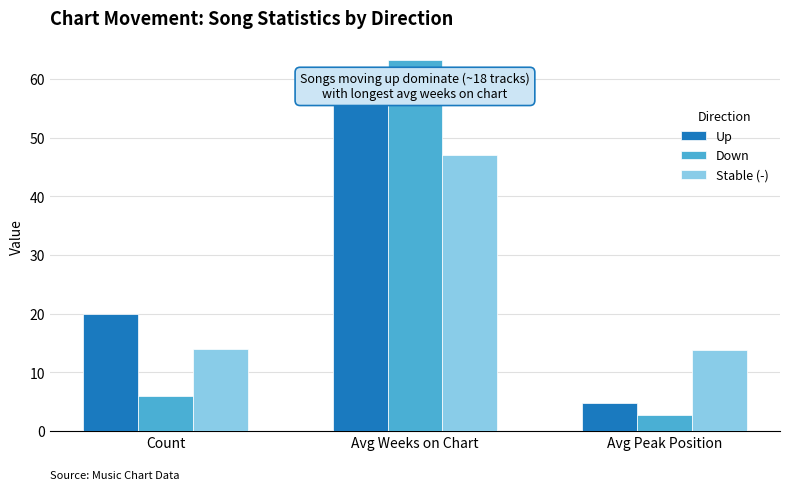

At which category is the sum across all series the highest?

Avg Weeks on Chart